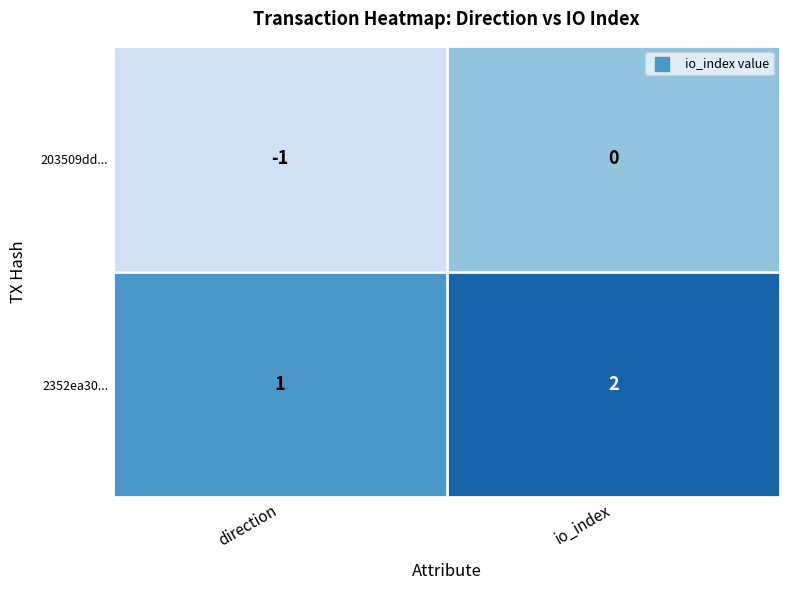

At which label is 2352ea30... closest to 1?

direction